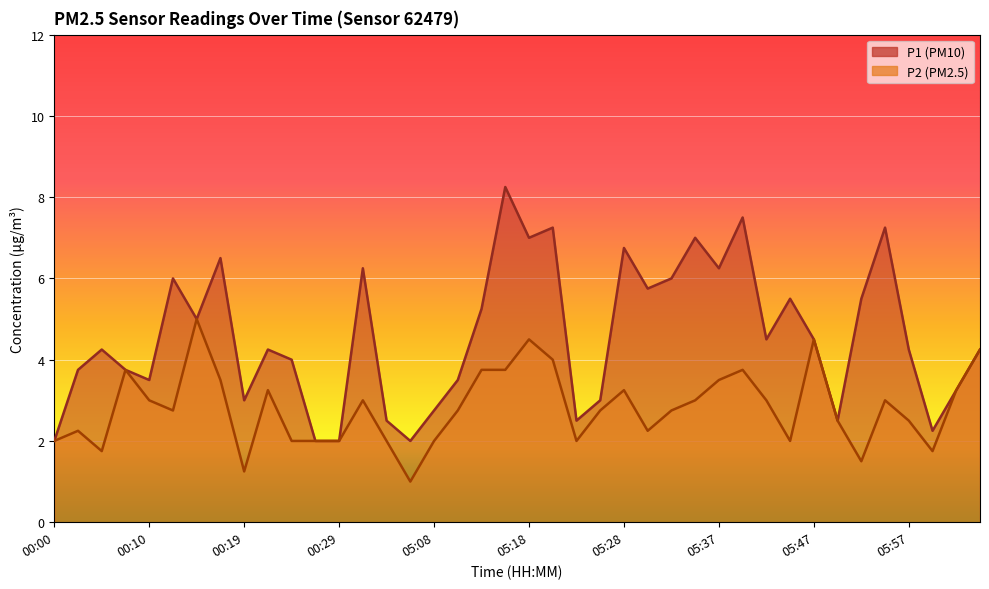

What position from the left is 05:08?

17